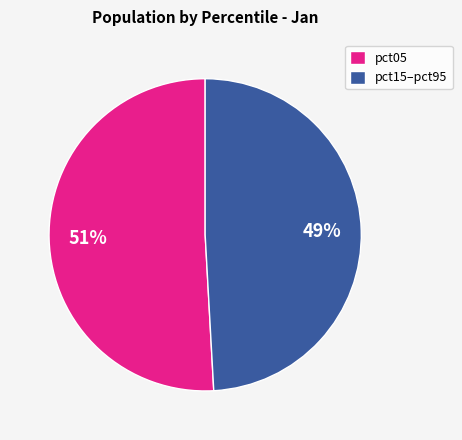

What is the smallest slice in the pie chart?

pct15–pct95